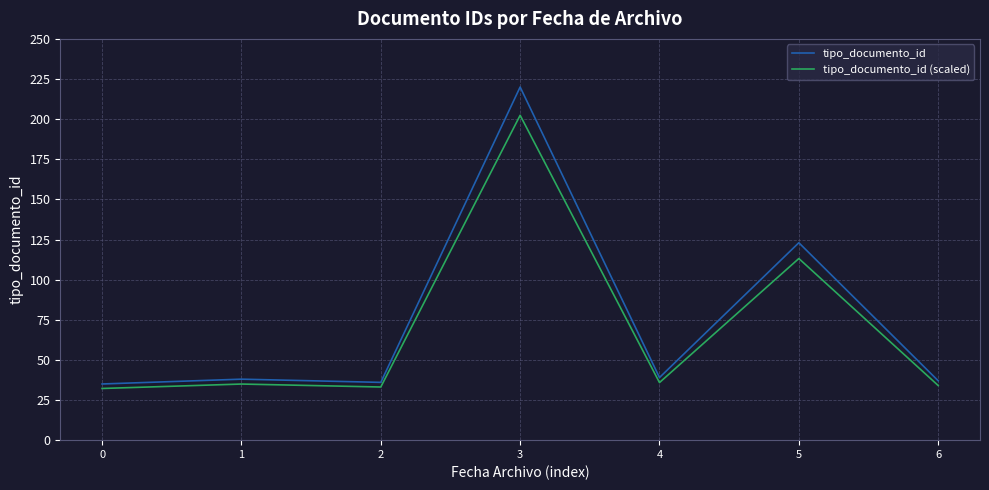

Rank the series by their maximum value, from lowest to highest.

tipo_documento_id (scaled), tipo_documento_id